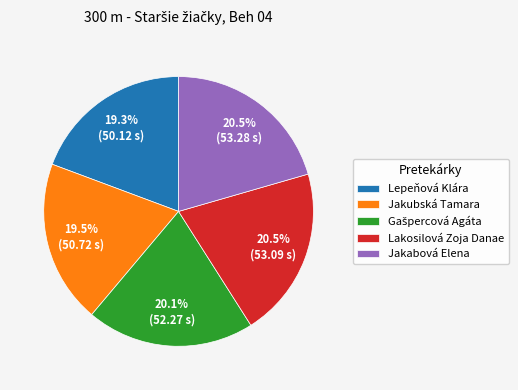

Is there a majority slice in this chart?

No